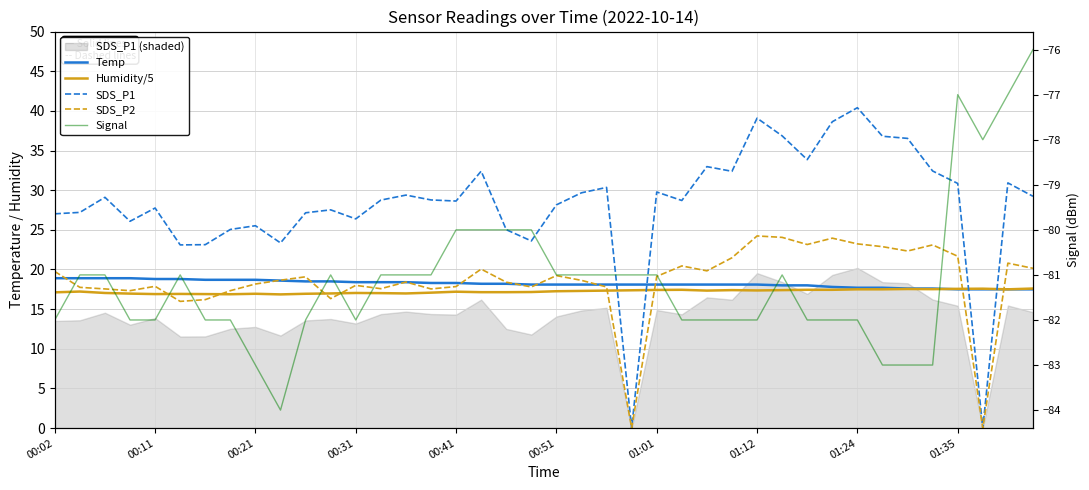

Where does the Signal series first go above -81?

00:41